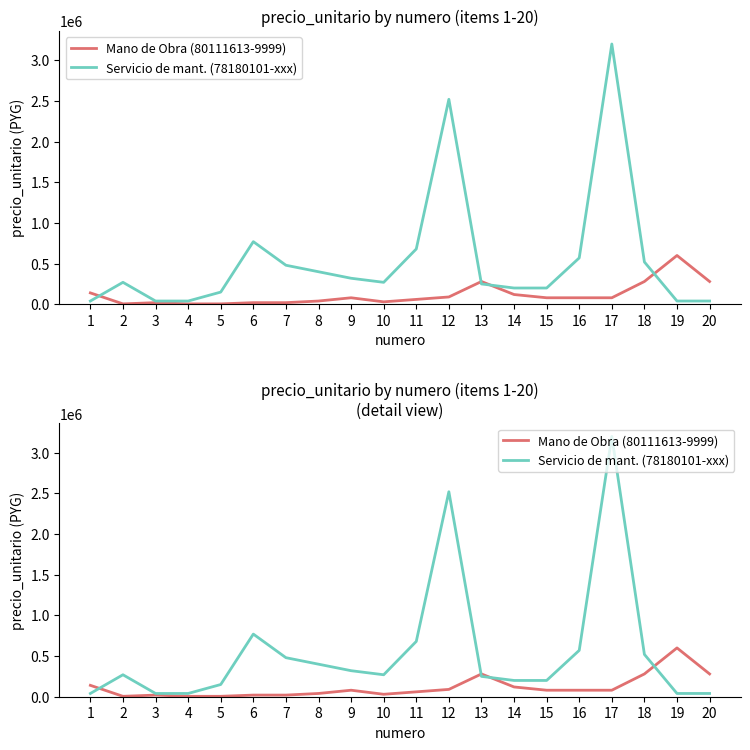

What is the approximate value of Servicio de mant. (78180101-xxx) at 11?

680000